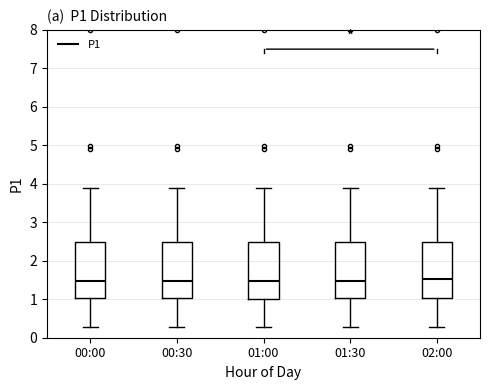

Reading left to right, transcribe this box plot: for each box, give where its median line is, the range the box spans, and where its two whiskers end, as read against the y-axis. The values are not printed on the chart, so give them approximately, as read against the axis.

00:00: median 1.5, box 1.0 to 2.5, whiskers 0.3 to 3.9
00:30: median 1.5, box 1.0 to 2.5, whiskers 0.3 to 3.9
01:00: median 1.5, box 1.0 to 2.5, whiskers 0.3 to 3.9
01:30: median 1.5, box 1.0 to 2.5, whiskers 0.3 to 3.9
02:00: median 1.5, box 1.0 to 2.5, whiskers 0.3 to 3.9